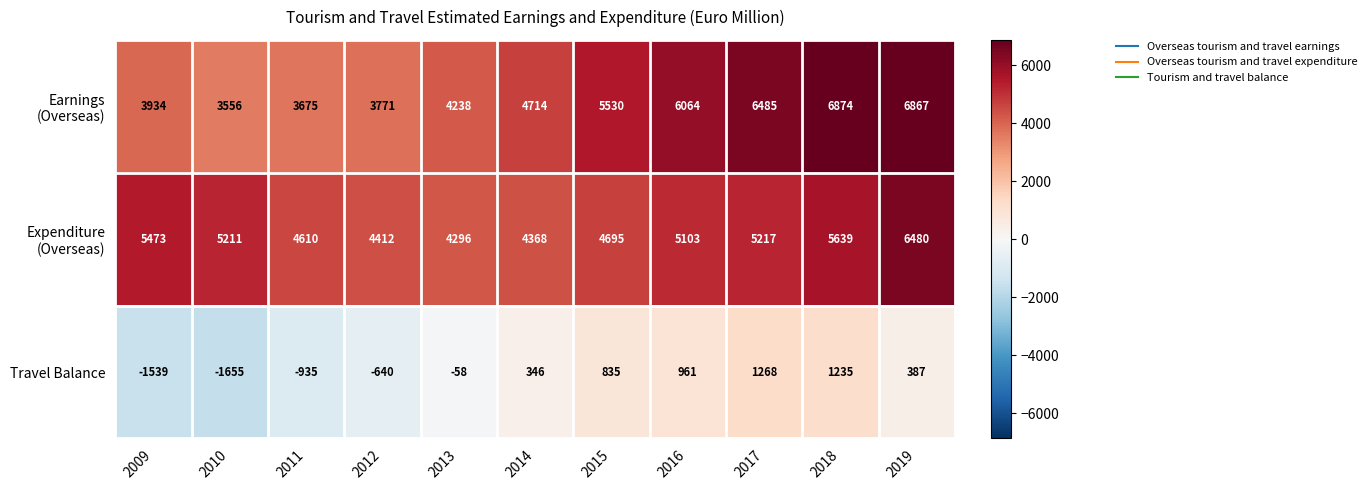

At how many categories does at least one series exceed 3419?

11